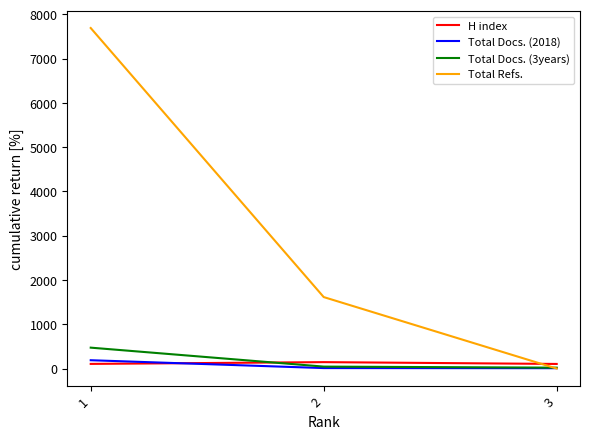

Which series has the largest range (max minus min)?

Total Refs.